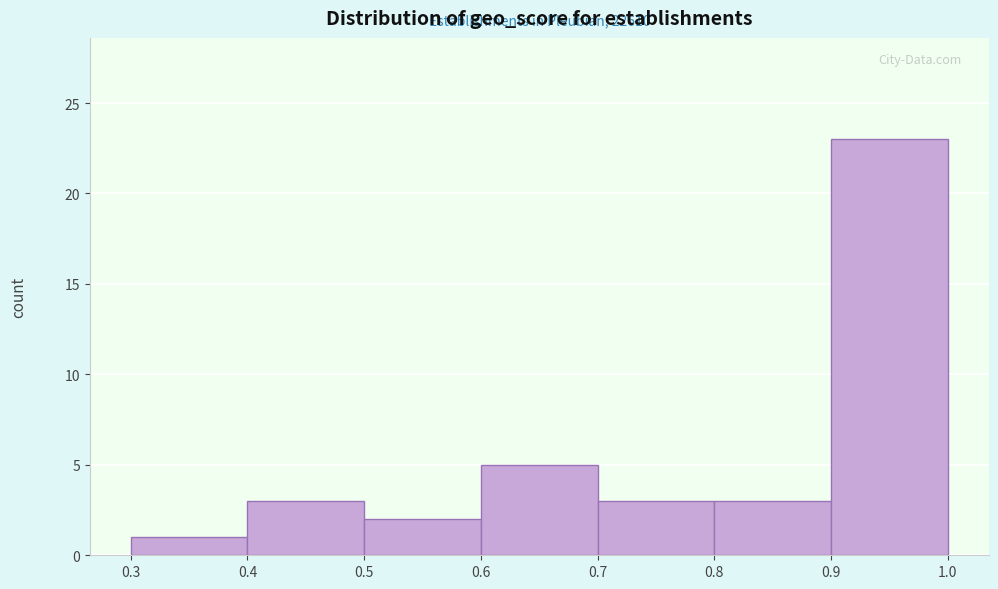

Which range on the x-axis has the tallest bar?

0.9 to 1.0